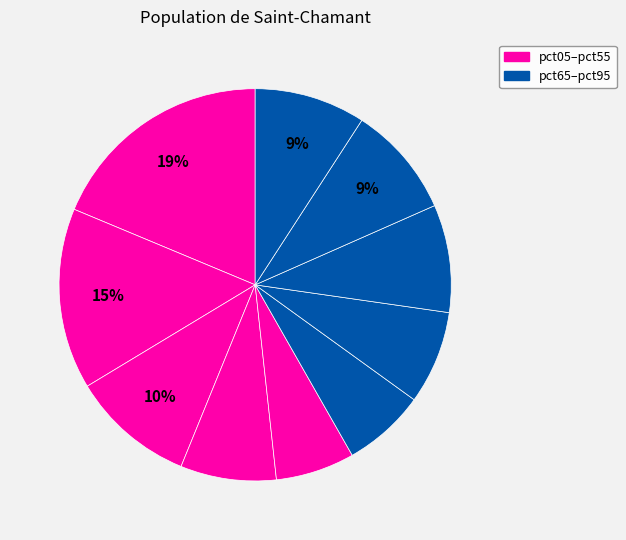

Which category has the biggest portion of the pie?

pct05